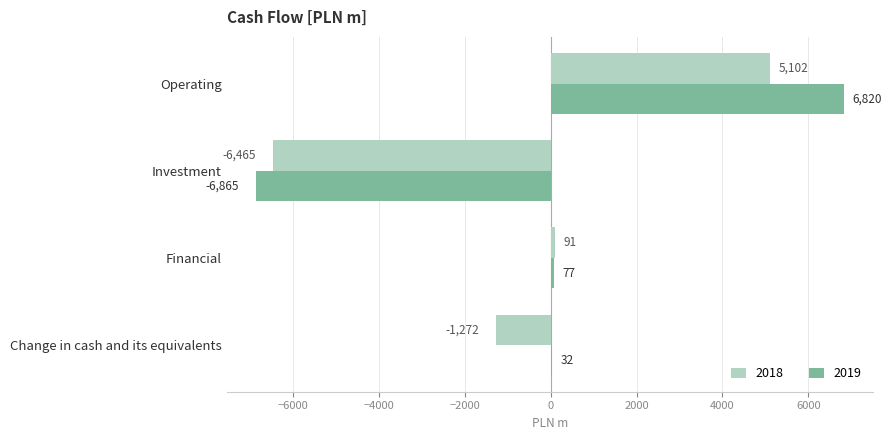

Is the value of 2018 at Change in cash and its equivalents greater than the value of 2019 at Financial?

No